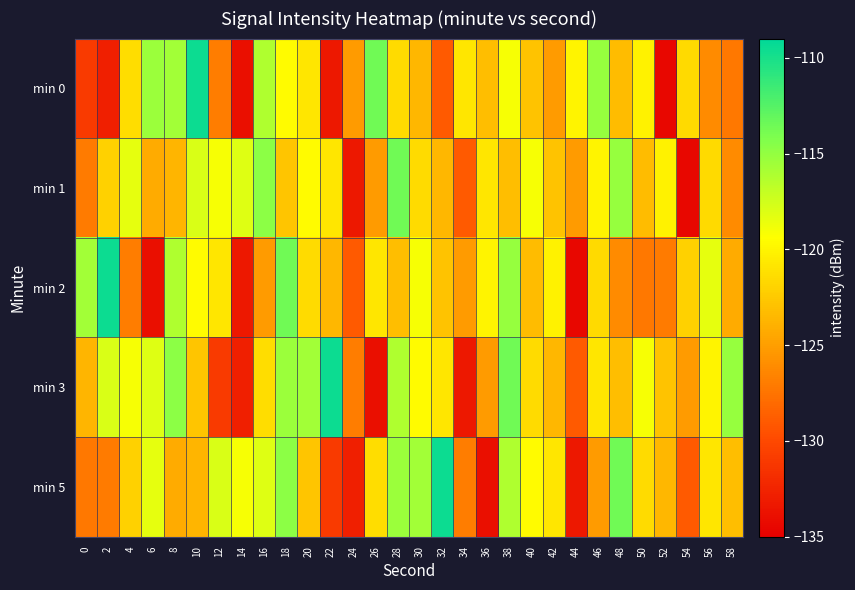

What is the minimum value shown in the chart?

-134.4